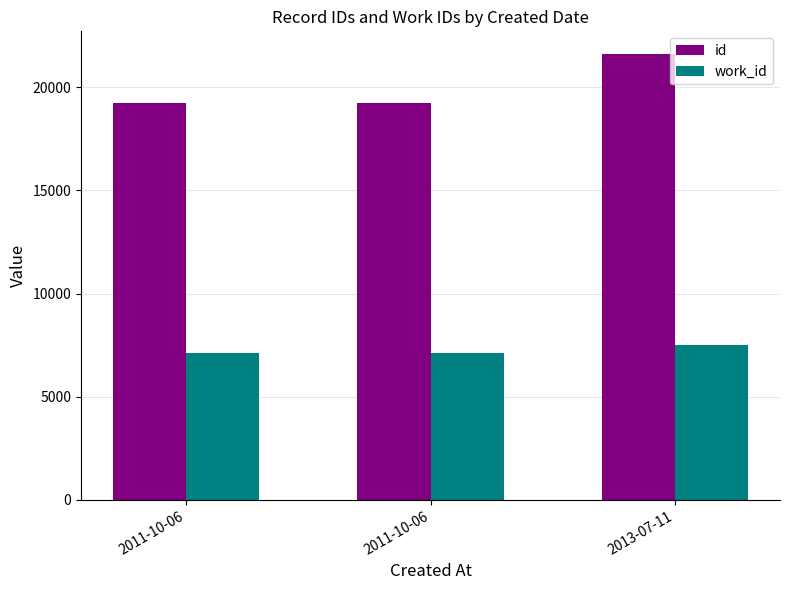

Is the value of id at 2011-10-06 greater than the value of work_id at 2011-10-06?

Yes